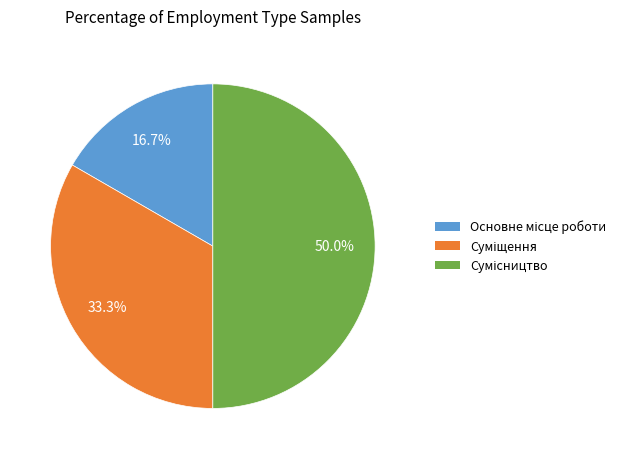

To the nearest percent, what is the combined percentage of Сумісництво and Суміщення?

83%